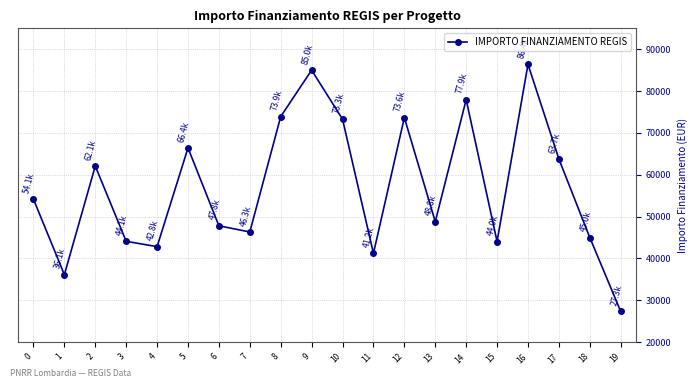

True or false: the data shows 78445.4 at 0.

False